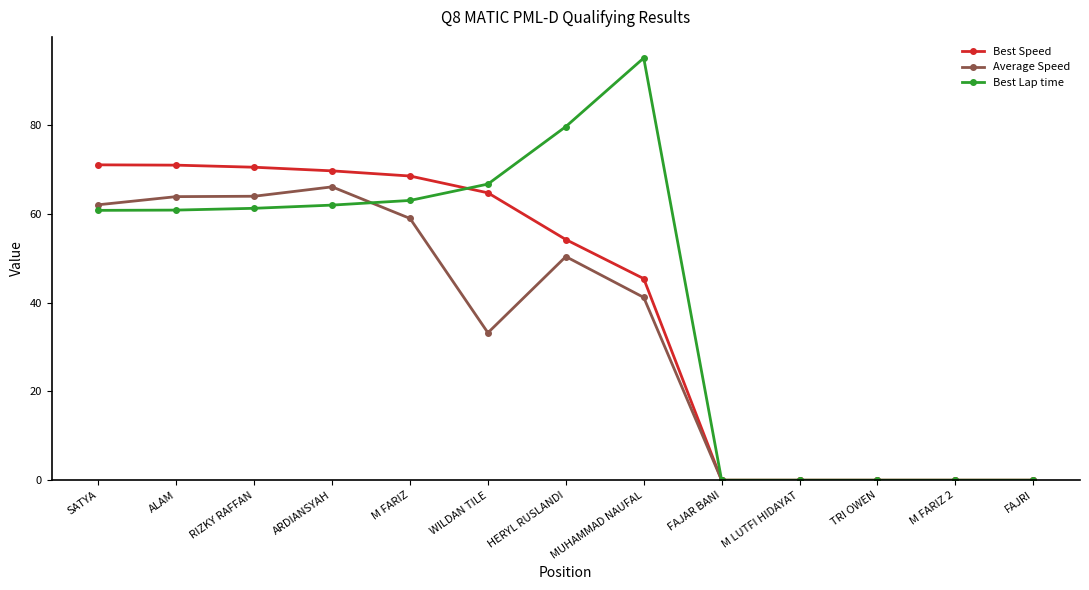

What position from the right is ALAM?

12